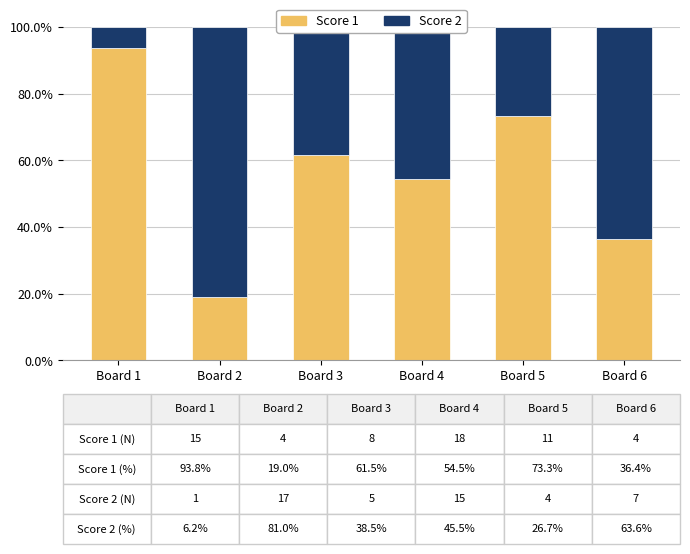

Where is Score 1 nearest to the value 56?

Board 4